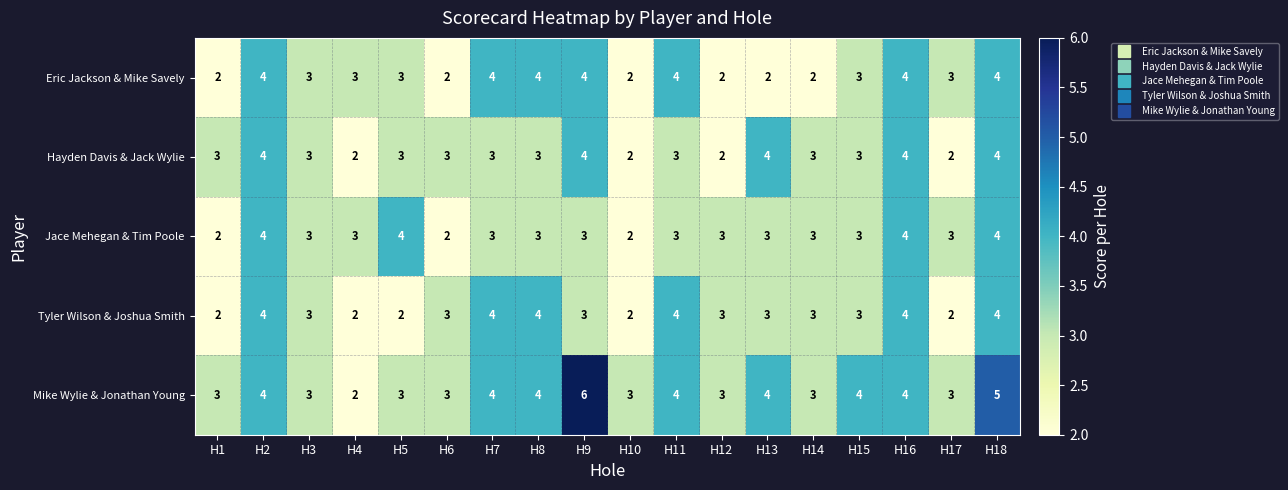

Is the value of Jace Mehegan & Tim Poole at H2 greater than the value of Mike Wylie & Jonathan Young at H12?

Yes